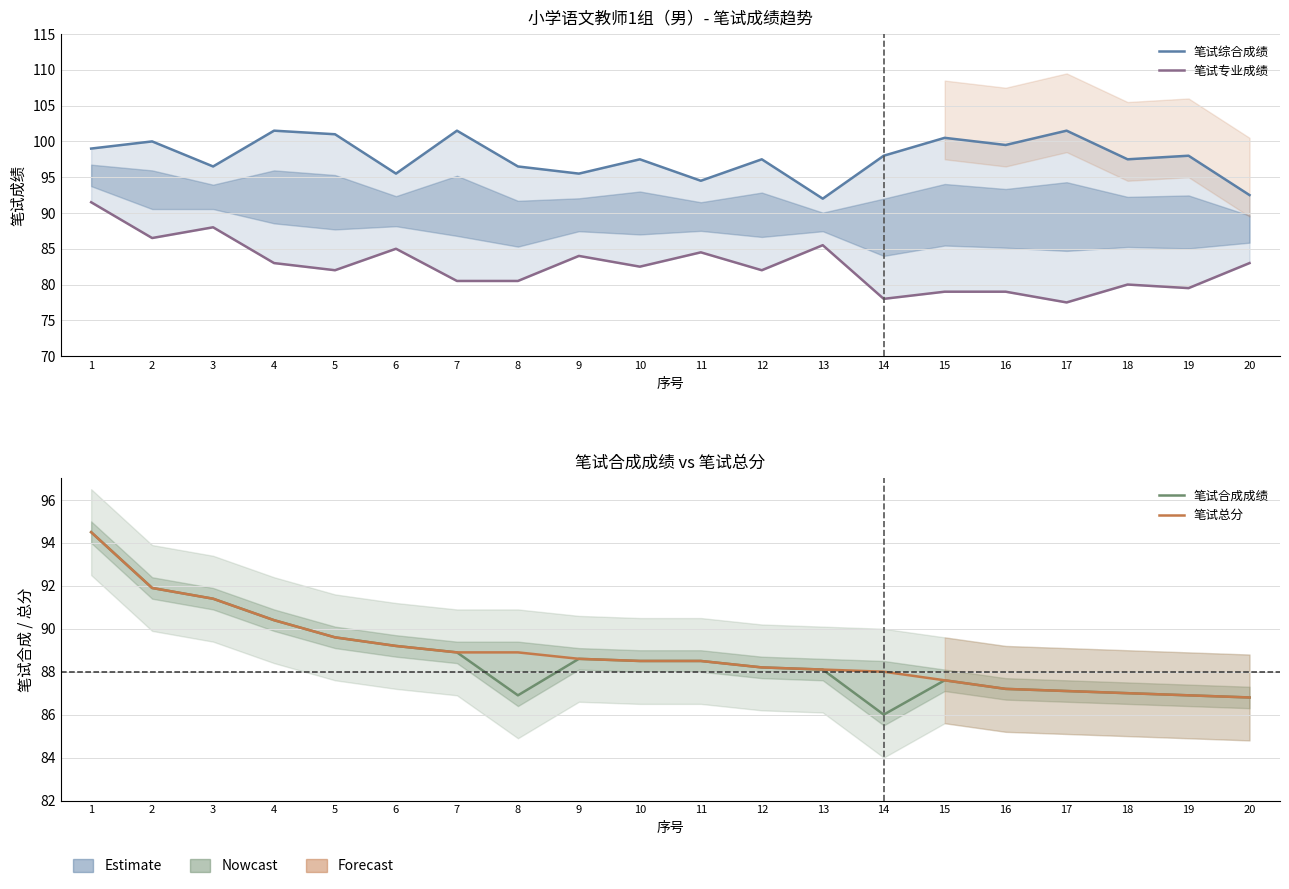

What is the average value of the 笔试综合成绩 series?

97.8